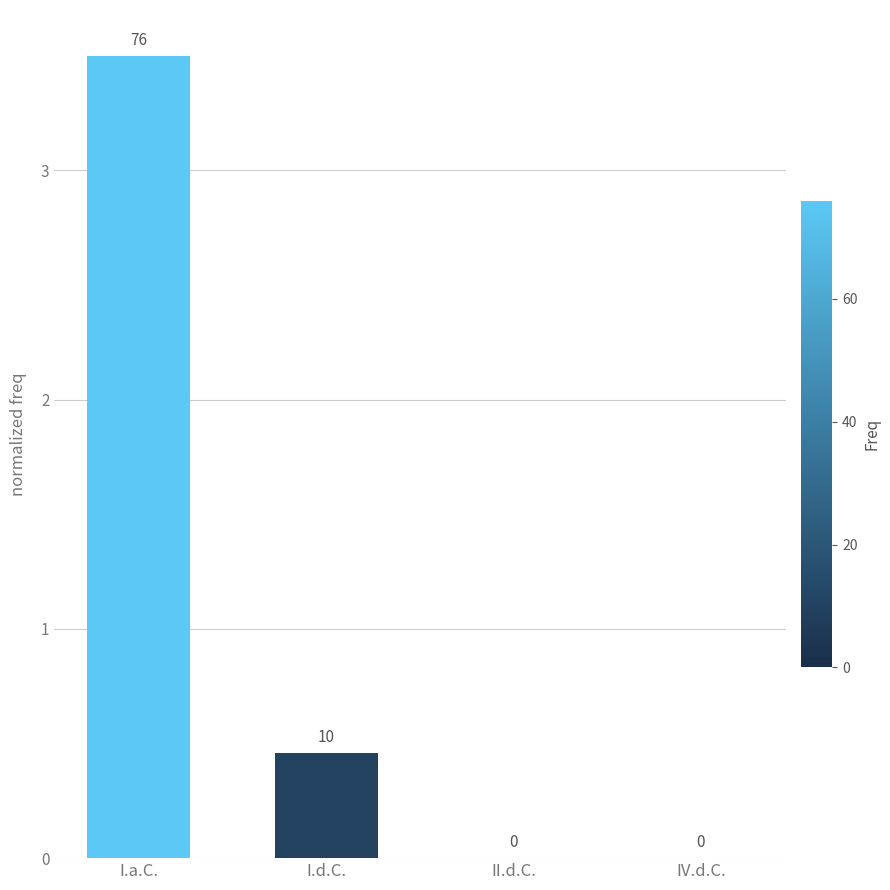

What is the sum of all values?

4.0